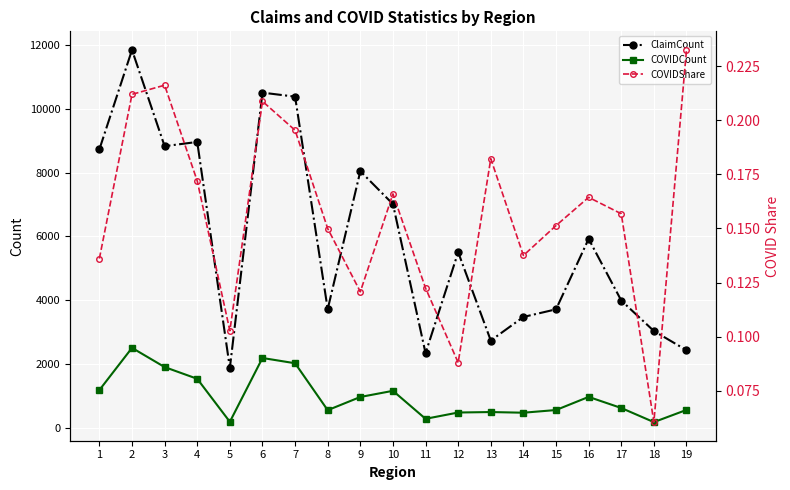

True or false: ClaimCount and COVIDCount intersect in this chart.

False